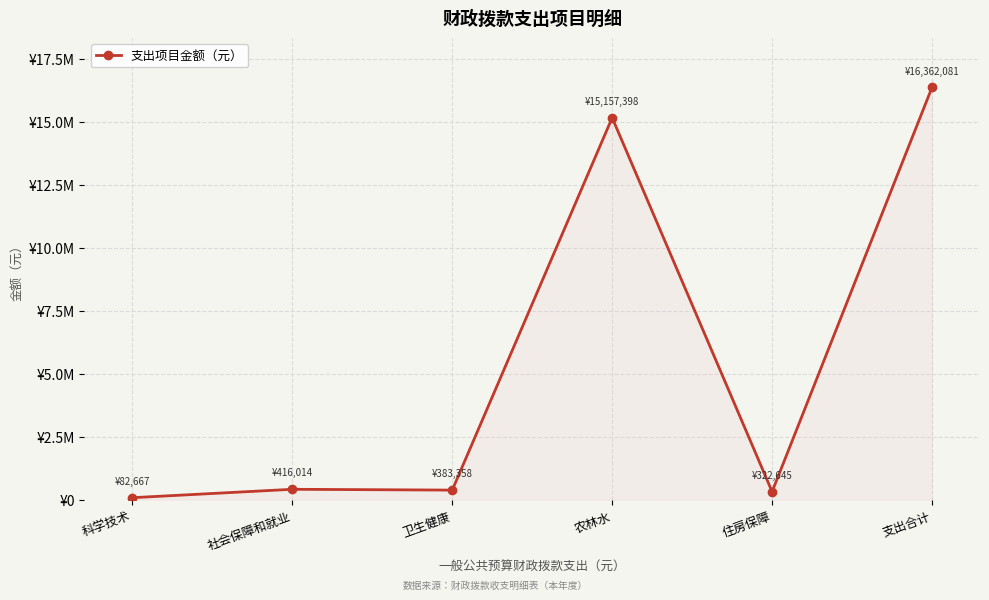

Is this an area chart (filled region under the line)?

Yes